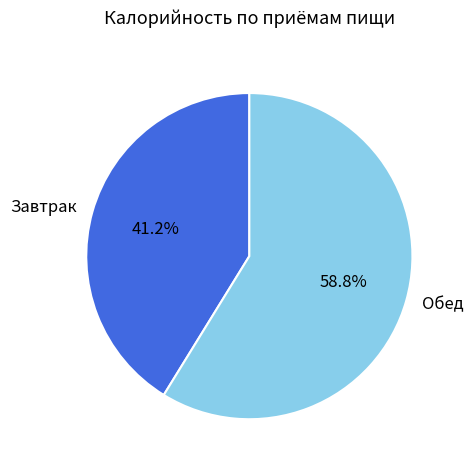

To the nearest percent, what portion does Обед represent?

59%